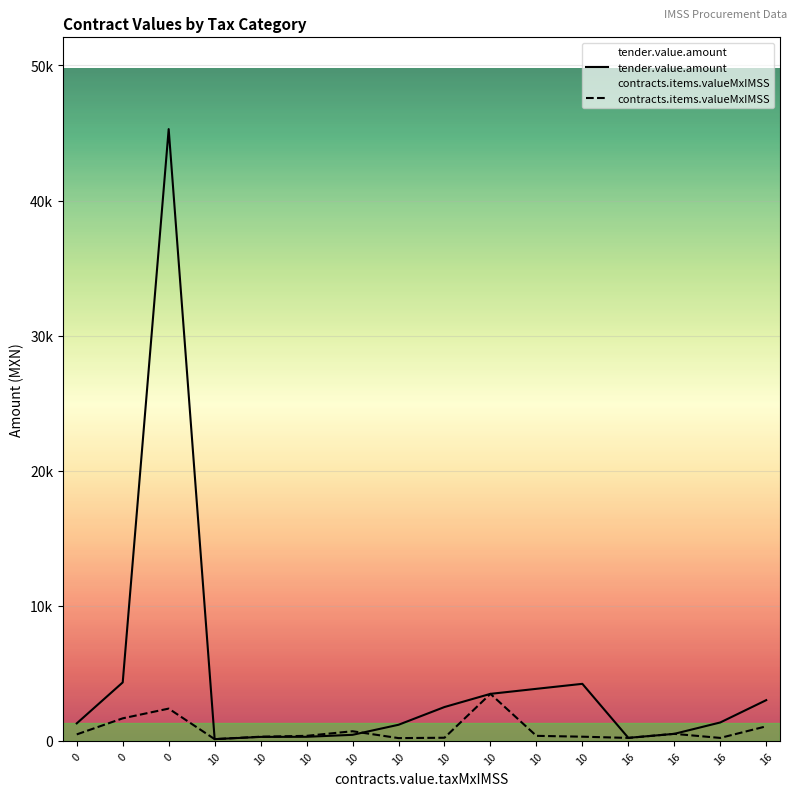

The value of tender.value.amount at 10 is 295.5. True or false?

True